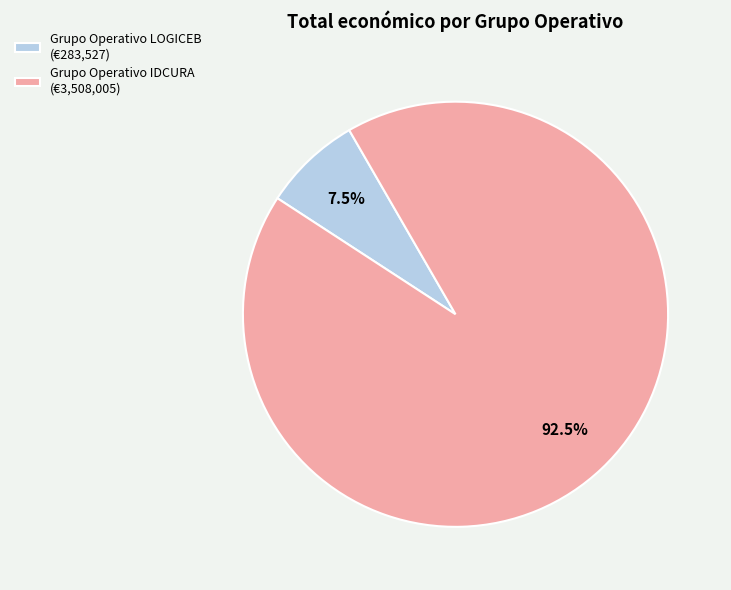

To the nearest percent, what is the combined percentage of Grupo Operativo LOGICEB and Grupo Operativo IDCURA?

100%